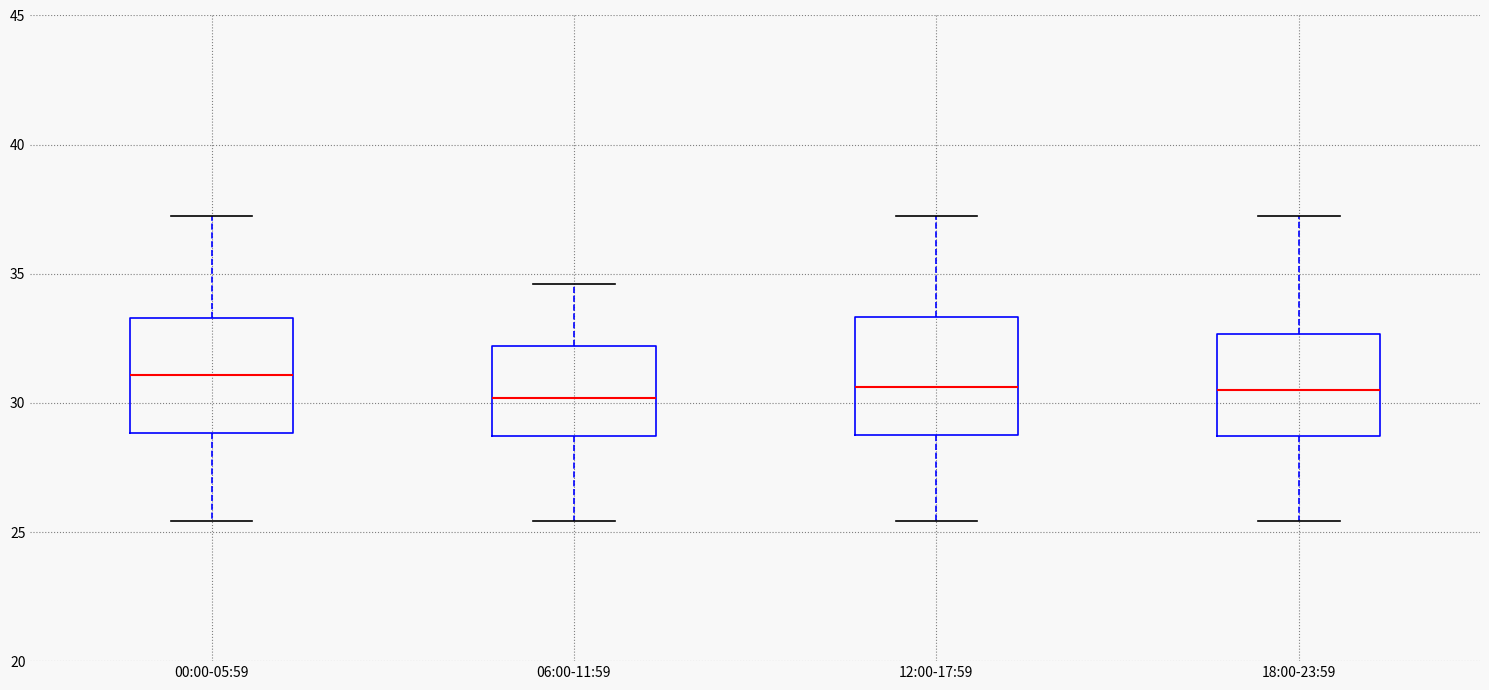

Where does the lower whisker of the box for 18:00-23:59 end on the y-axis? The values are not printed on the chart, so give them approximately, as read against the axis.

25.5